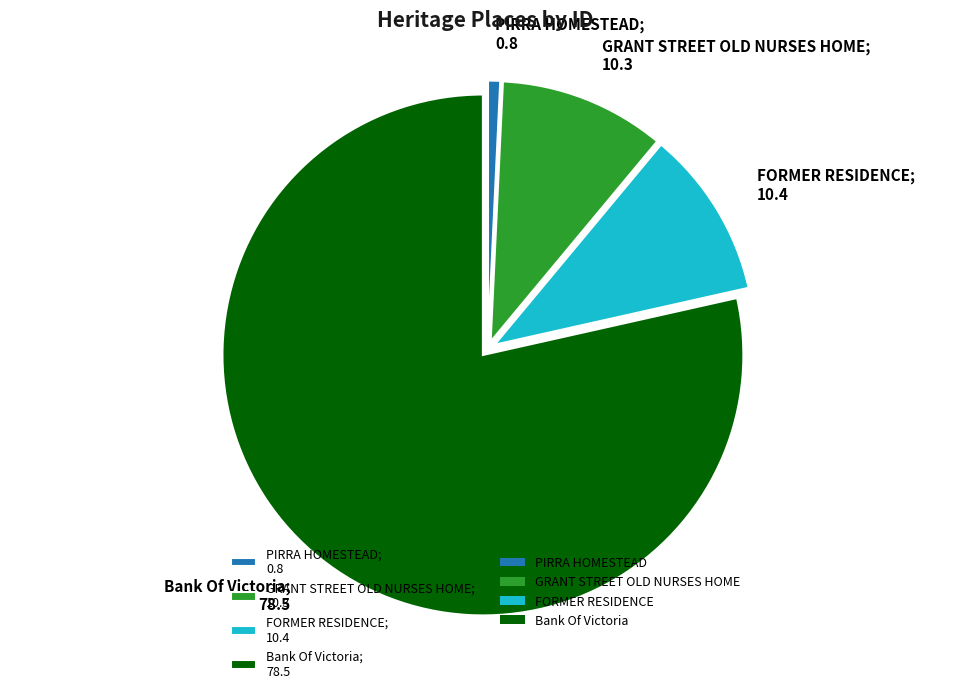

Which category has the smallest portion of the pie?

PIRRA HOMESTEAD